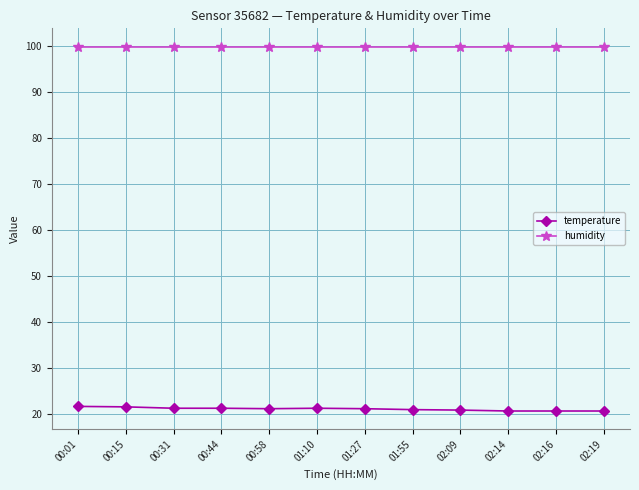

True or false: humidity and temperature cross at least once.

False